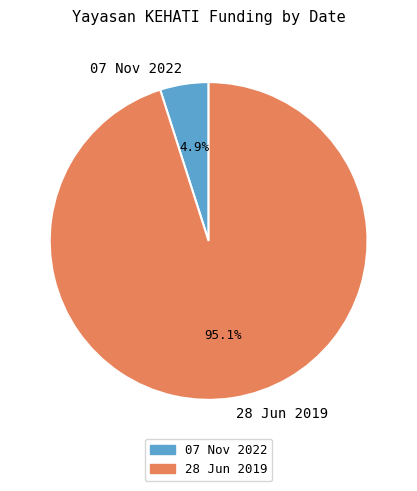

What is the largest slice in the pie chart?

28 Jun 2019